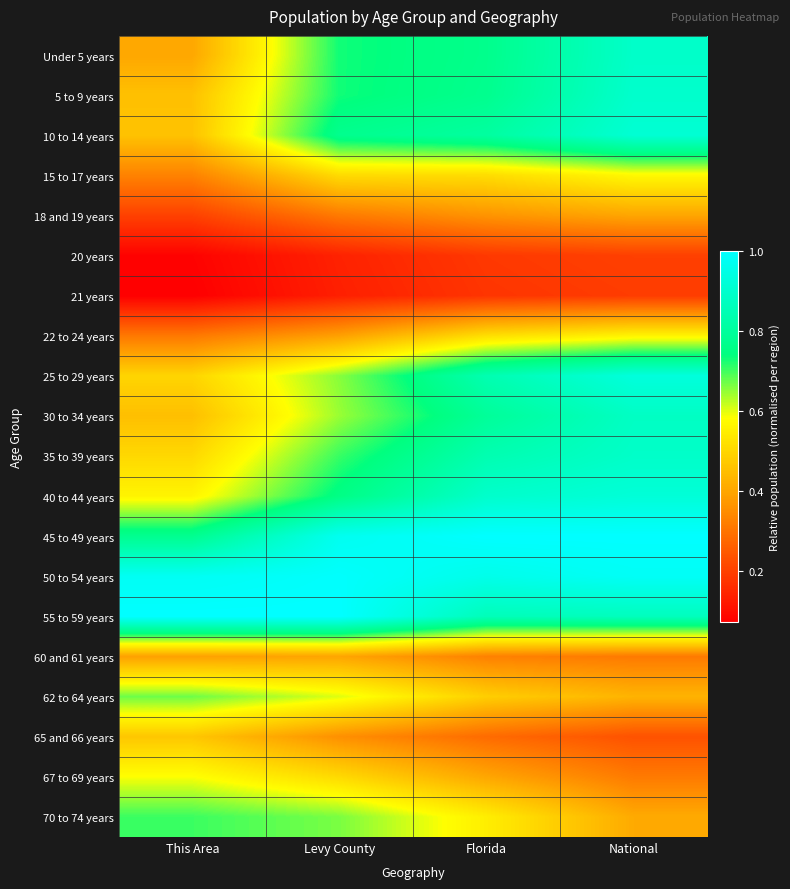

How many distinct data groups are displayed?

20